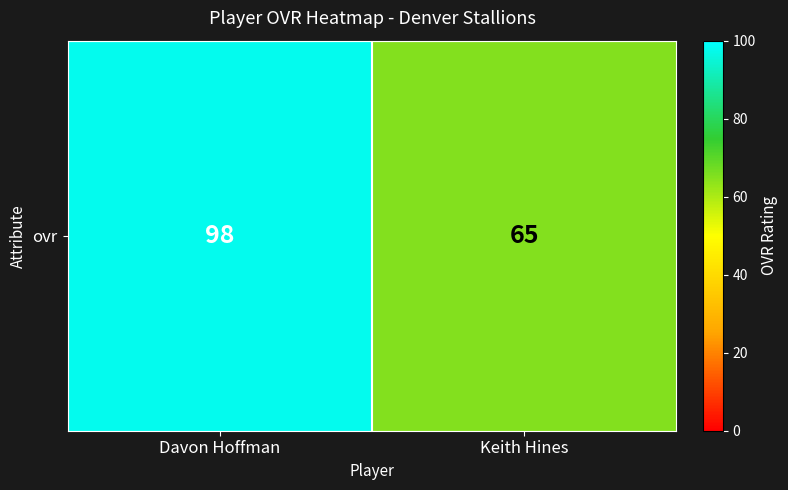

Rank the categories by value from highest to lowest.

Davon Hoffman, Keith Hines